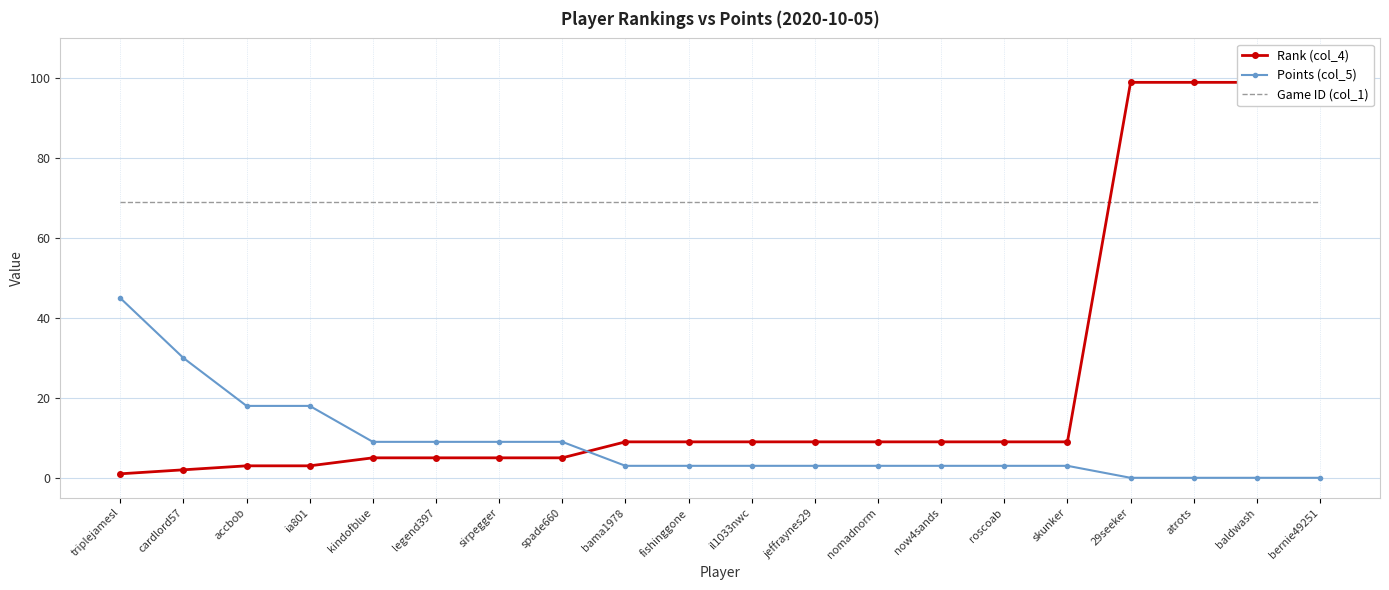

How many data points does each series have?

20